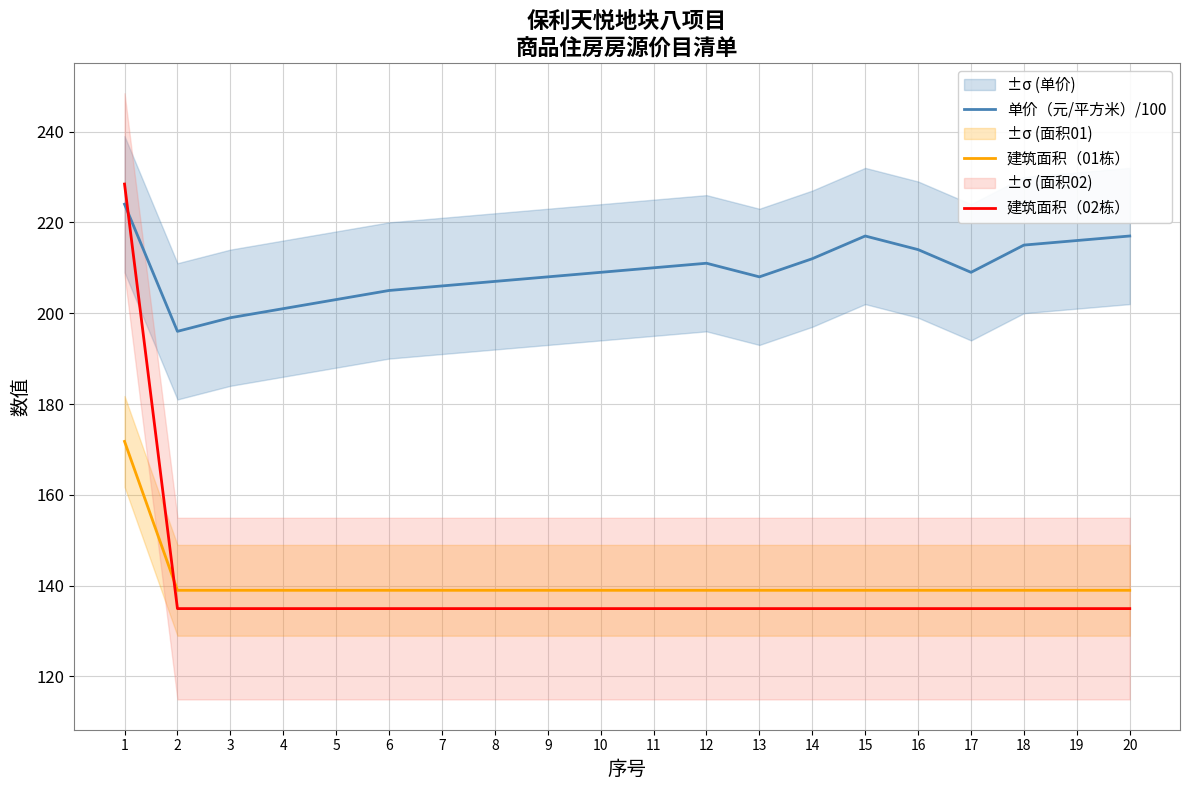

After their last crossing, which series has the higher values: 建筑面积（02栋） or 单价（元/平方米）/100?

单价（元/平方米）/100